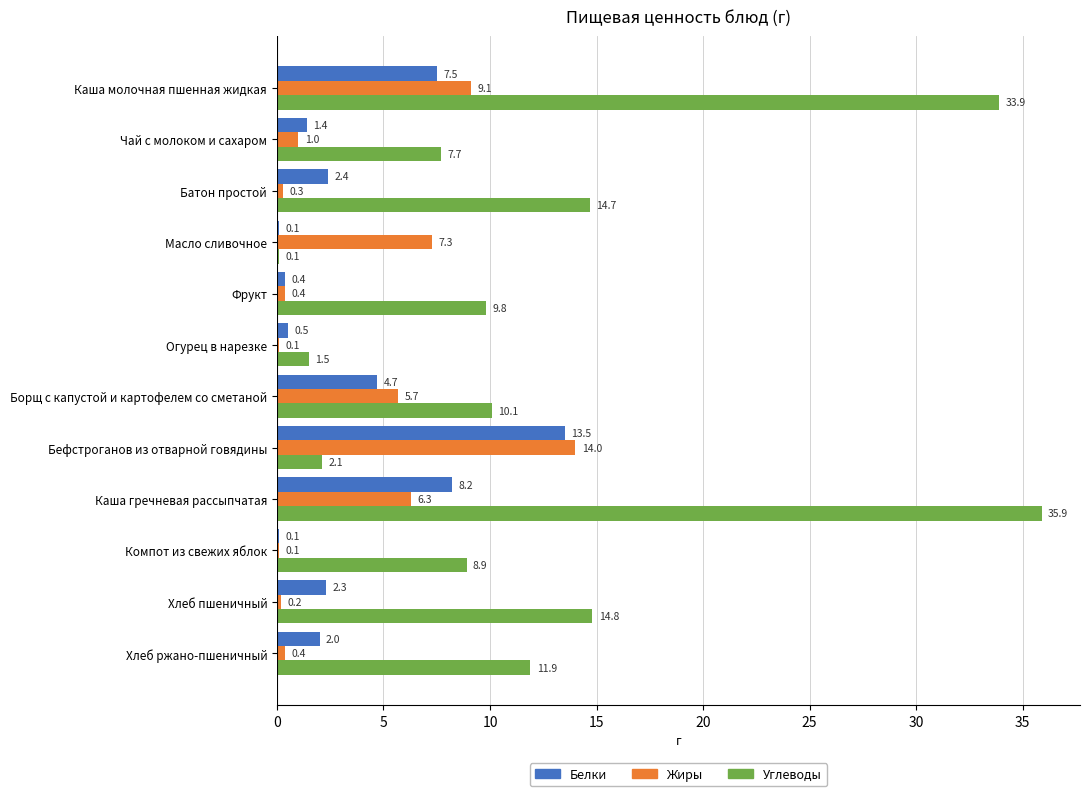

Between Фрукт and Компот из свежих яблок, which series saw the biggest shift?

Углеводы